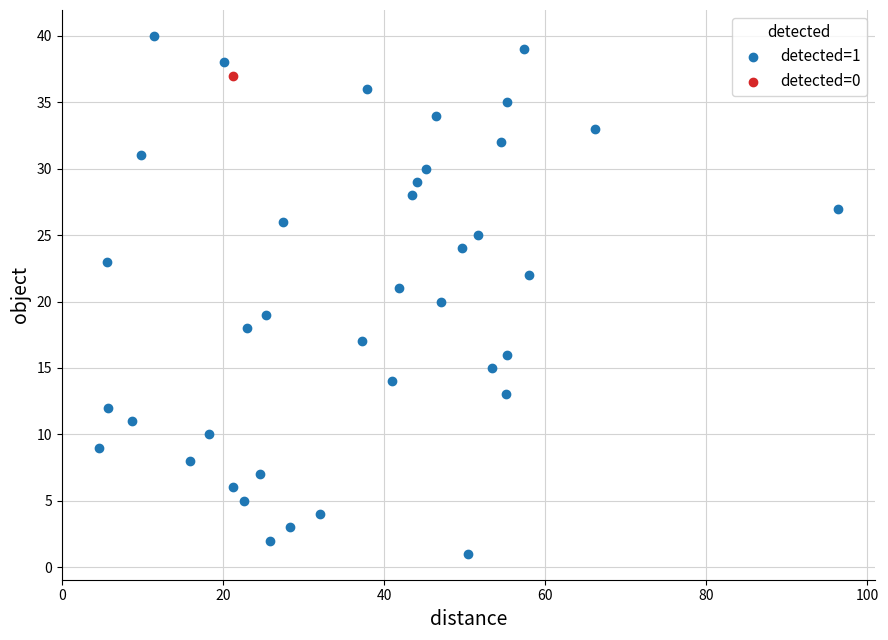

What are all the series names shown in the legend?

detected=1, detected=0